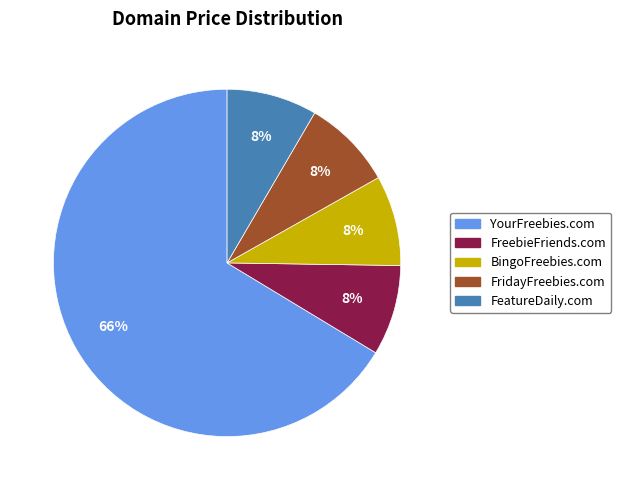

What is the ratio of the value at BingoFreebies.com to the value at FeatureDaily.com?

1.0